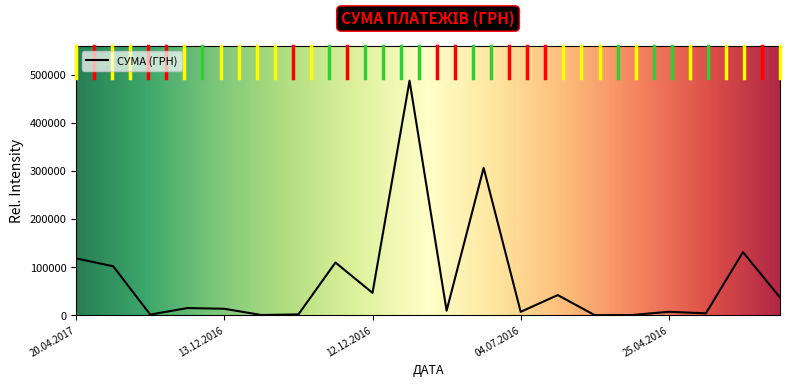

Does the chart have visible grid lines?

No